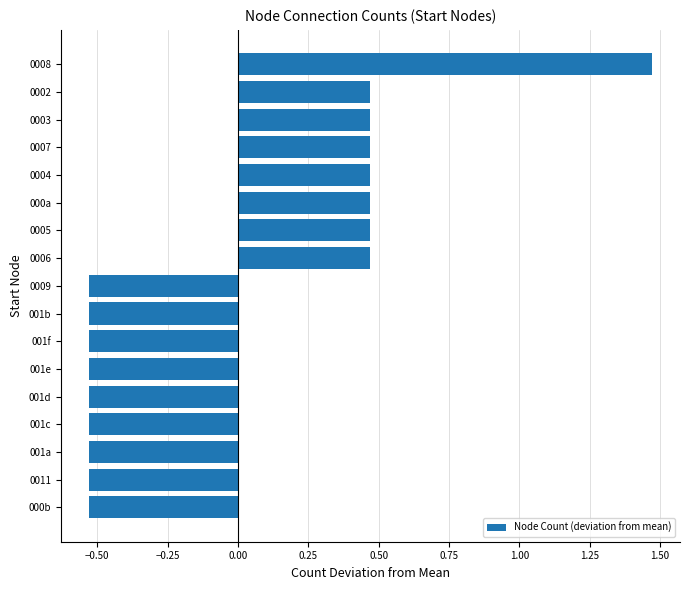

Which category has the highest value across all series?

0008